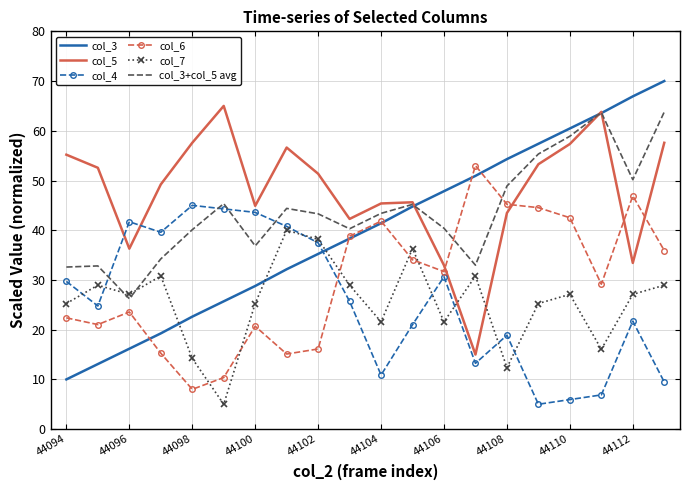

What is the difference between the second highest and minimum values in the col_7 series?

33.2